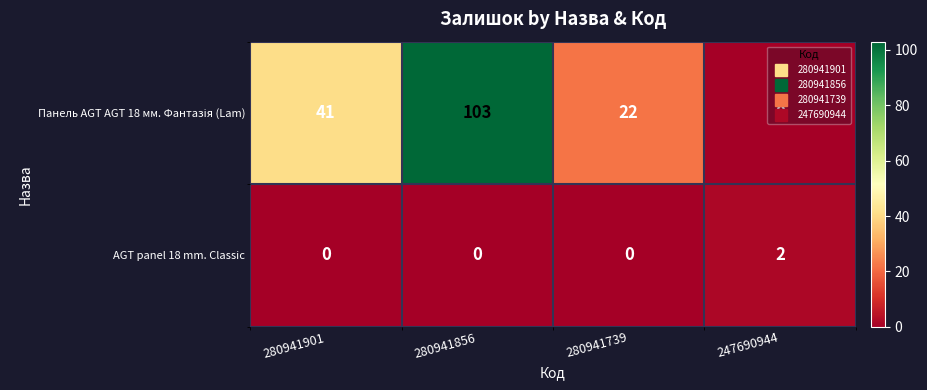

What is the difference between the highest and lowest values at 280941856?

103